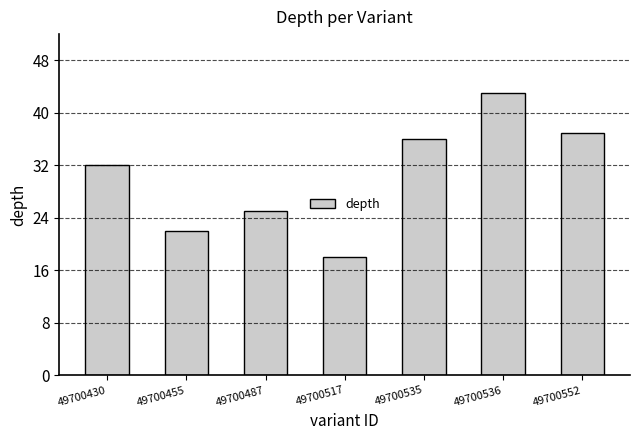

List the labels in order of value, smallest first.

49700517, 49700455, 49700487, 49700430, 49700535, 49700552, 49700536